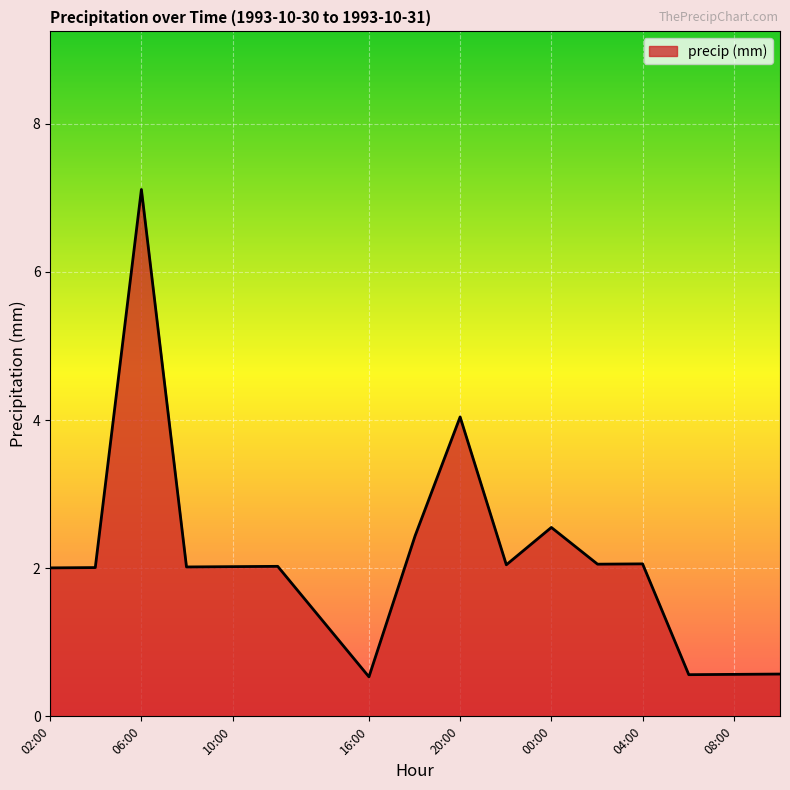

What is the smallest value displayed?

0.5